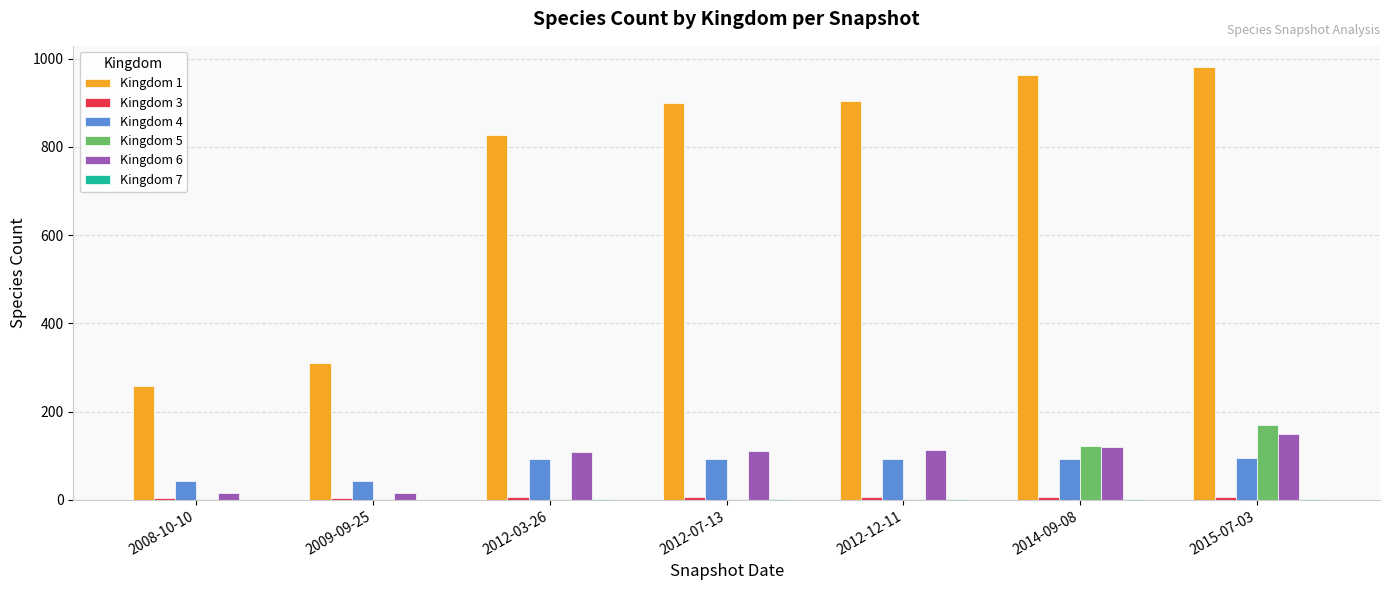

The value of Kingdom 6 at 2012-07-13 is 110. True or false?

True